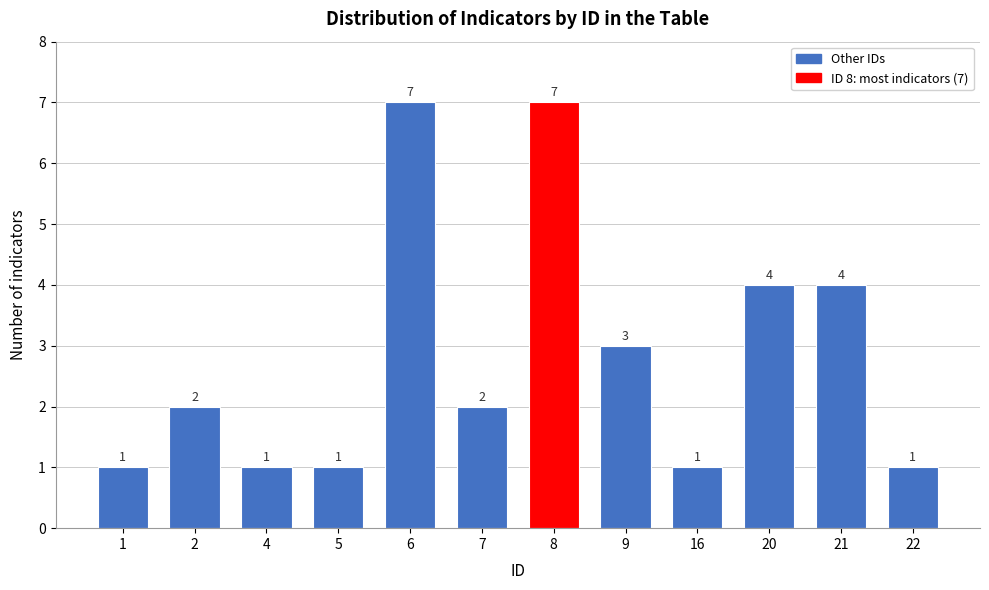

Reading left to right, extract all data points from this chart.

1=1	2=2	4=1	5=1	6=7	7=2	8=7	9=3	16=1	20=4	21=4	22=1